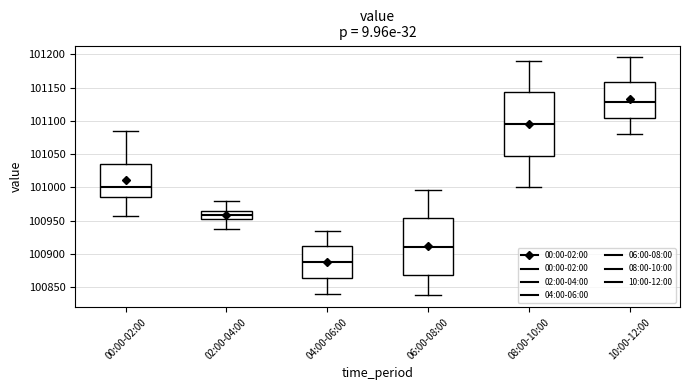

Which box's median line is the lowest?

04:00-06:00